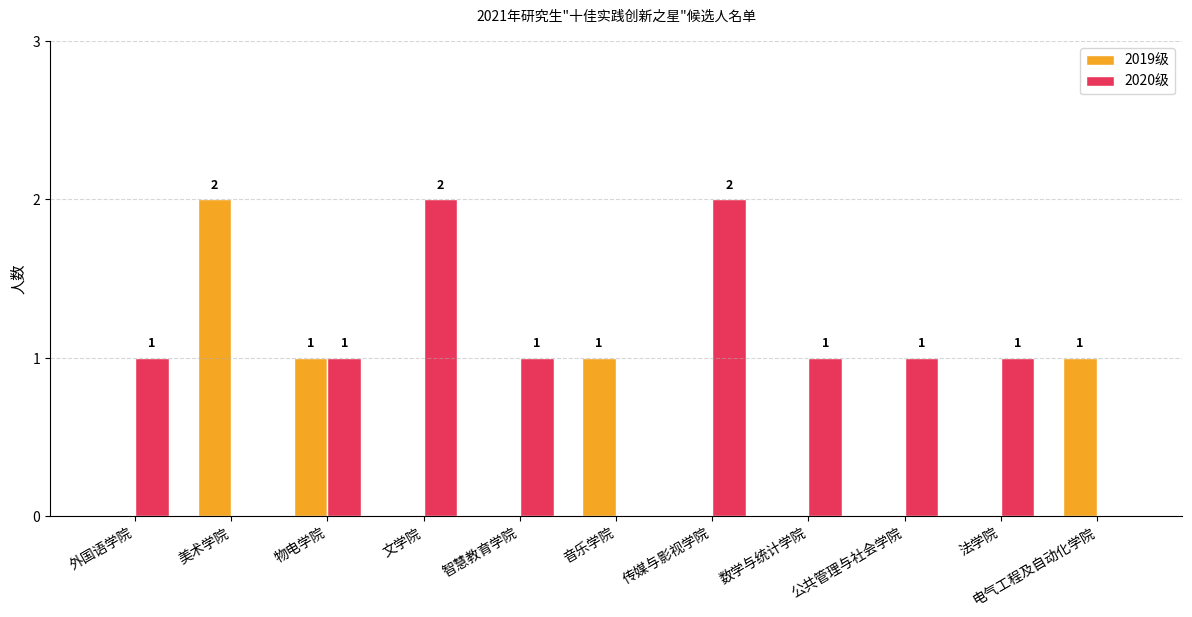

What is the spread (max minus min) of values at 文学院?

2